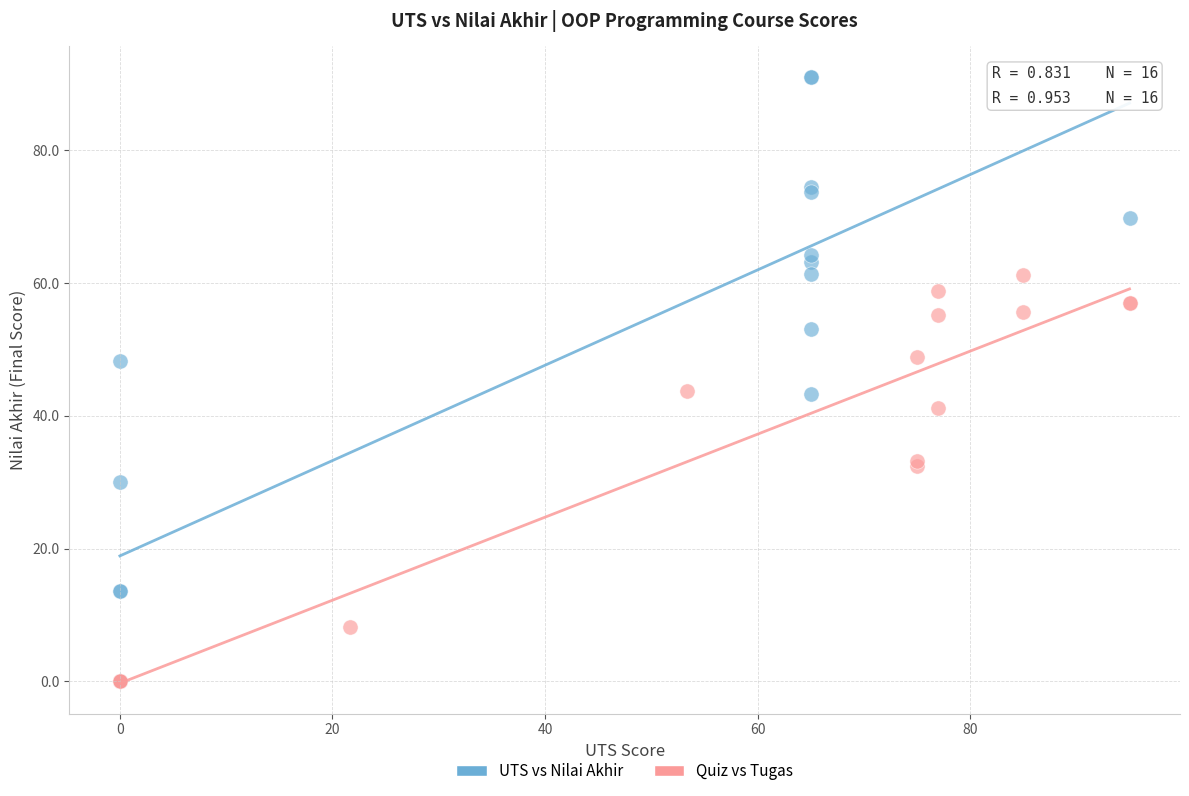

Which series has the largest Y range (max minus min)?

UTS vs Nilai Akhir